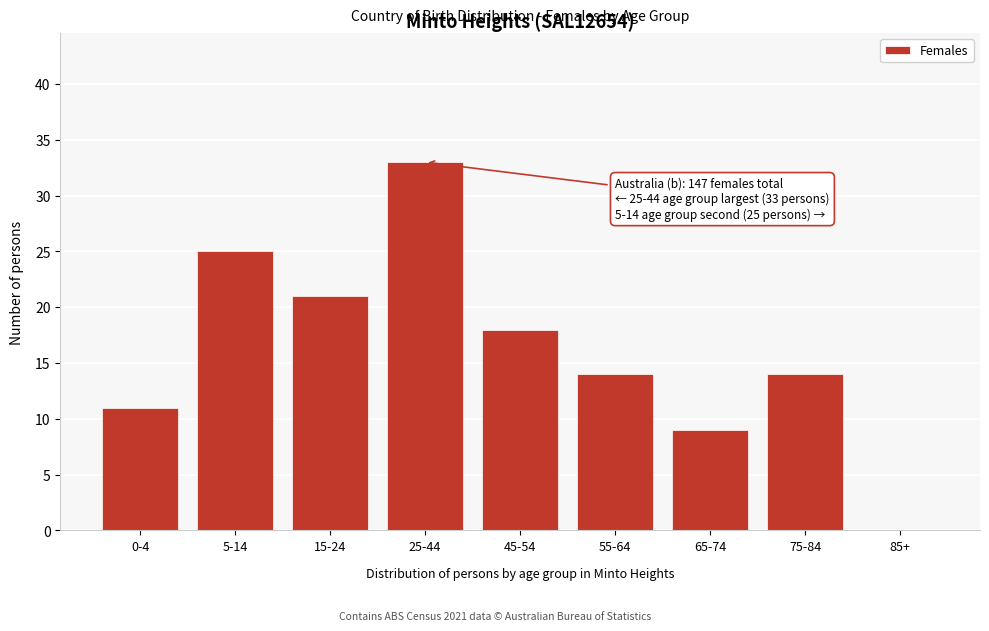

Reading left to right, extract all data points from this chart.

0-4=11	5-14=25	15-24=21	25-44=33	45-54=18	55-64=14	65-74=9	75-84=14	85+=0